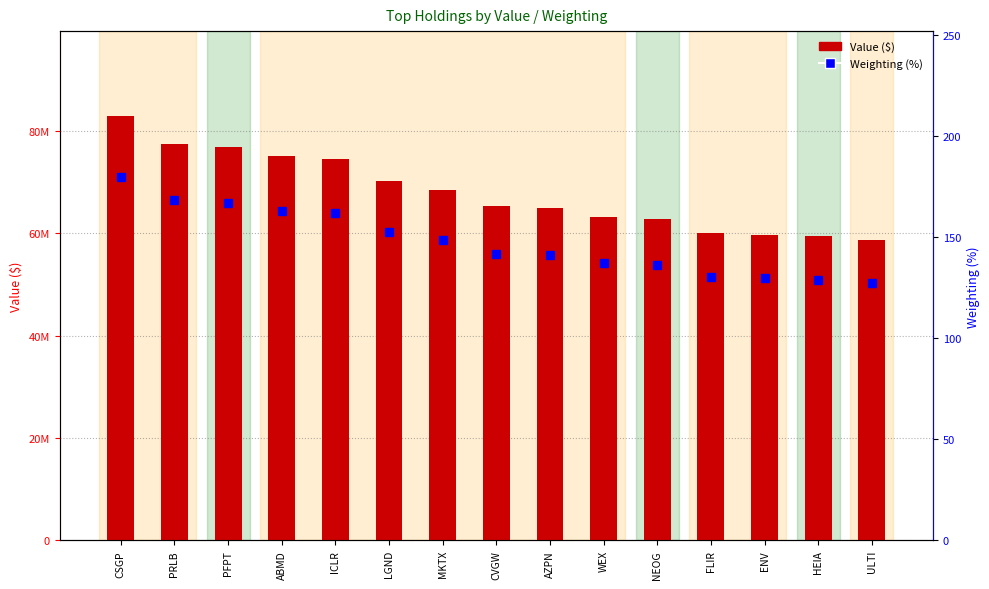

Rank the series at ULTI from lowest to highest value.

Weighting (%), Value ($)